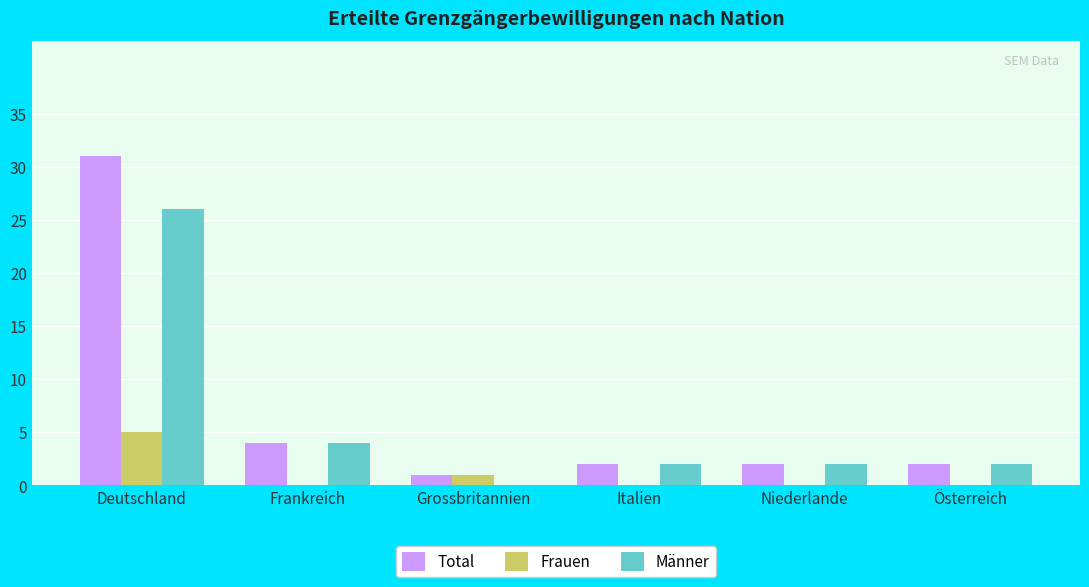

How many distinct data groups are displayed?

3